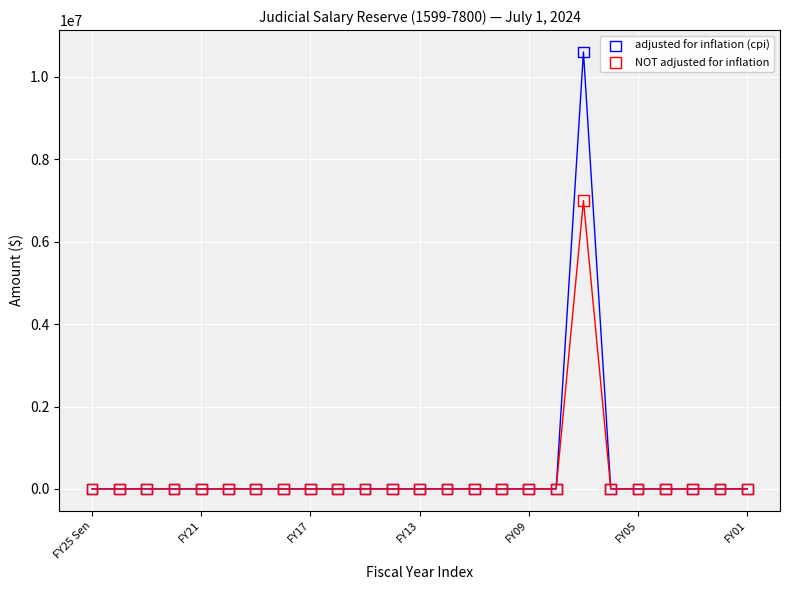

What are all the series names shown in the legend?

adjusted for inflation (cpi), NOT adjusted for inflation